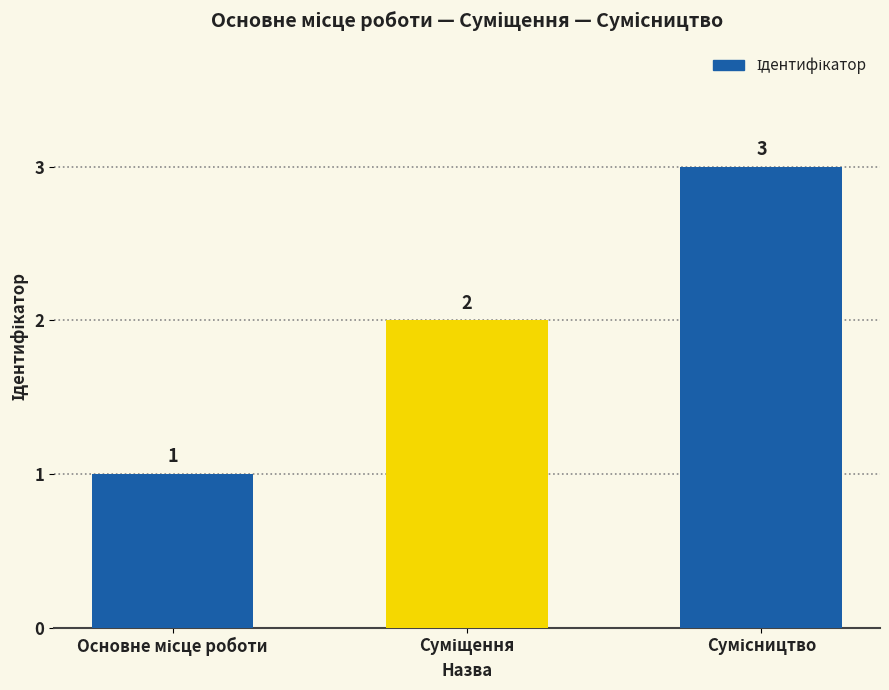

What is the sum of all values?

6